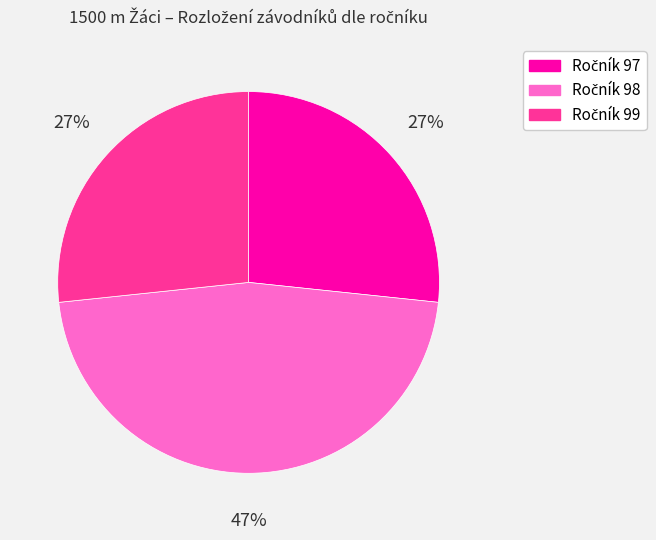

Does any single category account for the majority?

No